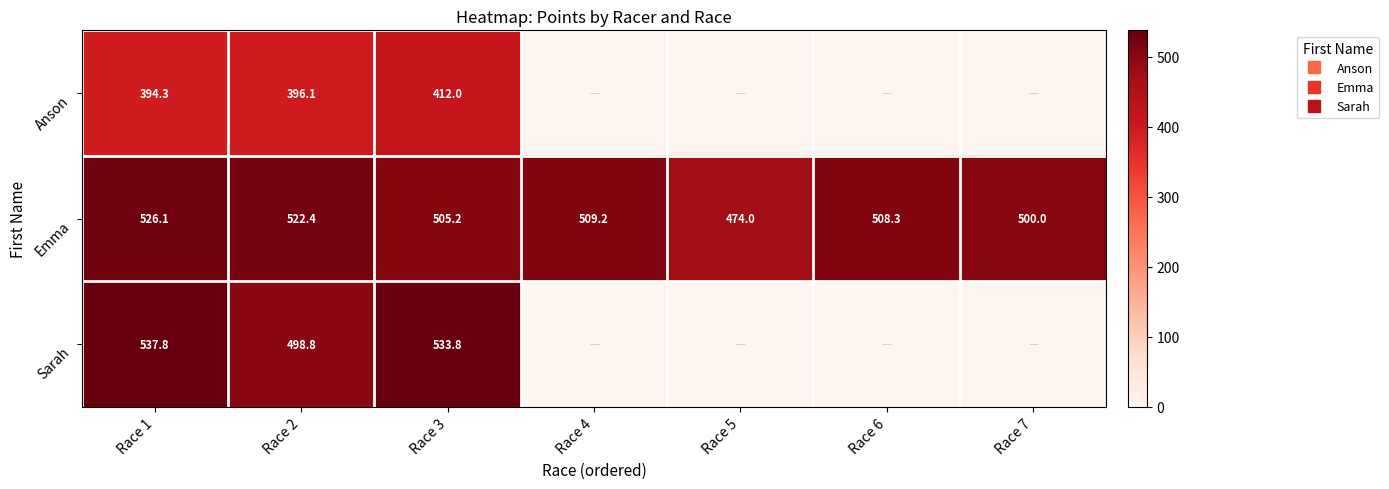

Rank the series at Race 1 from lowest to highest value.

Anson, Emma, Sarah